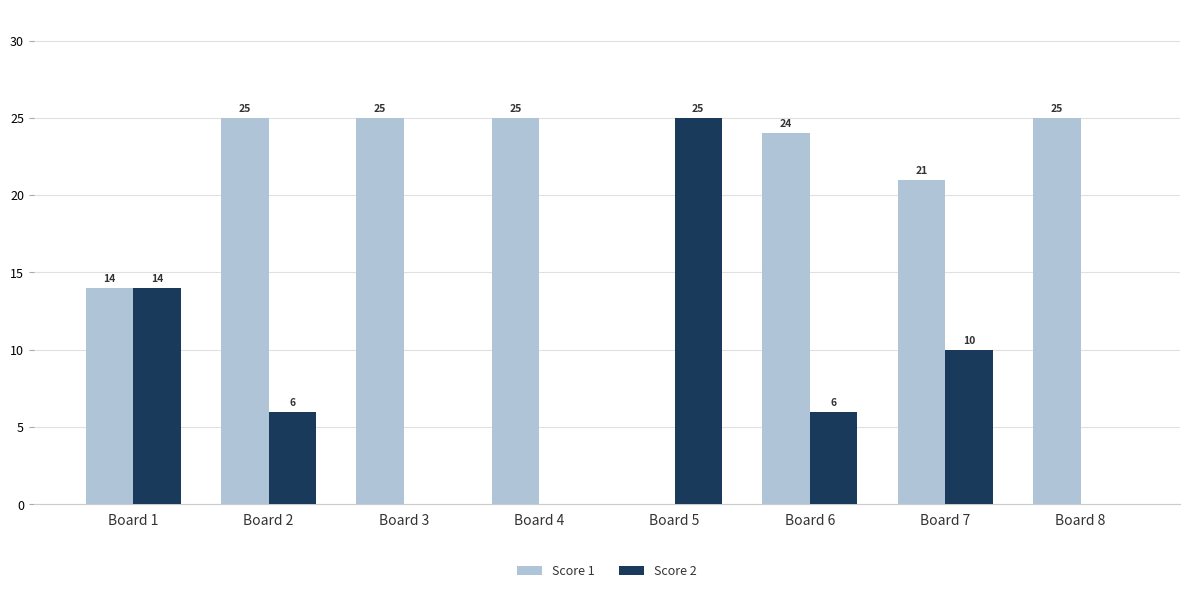

What is the sum of the Score 2 values at Board 3 and Board 7?

10